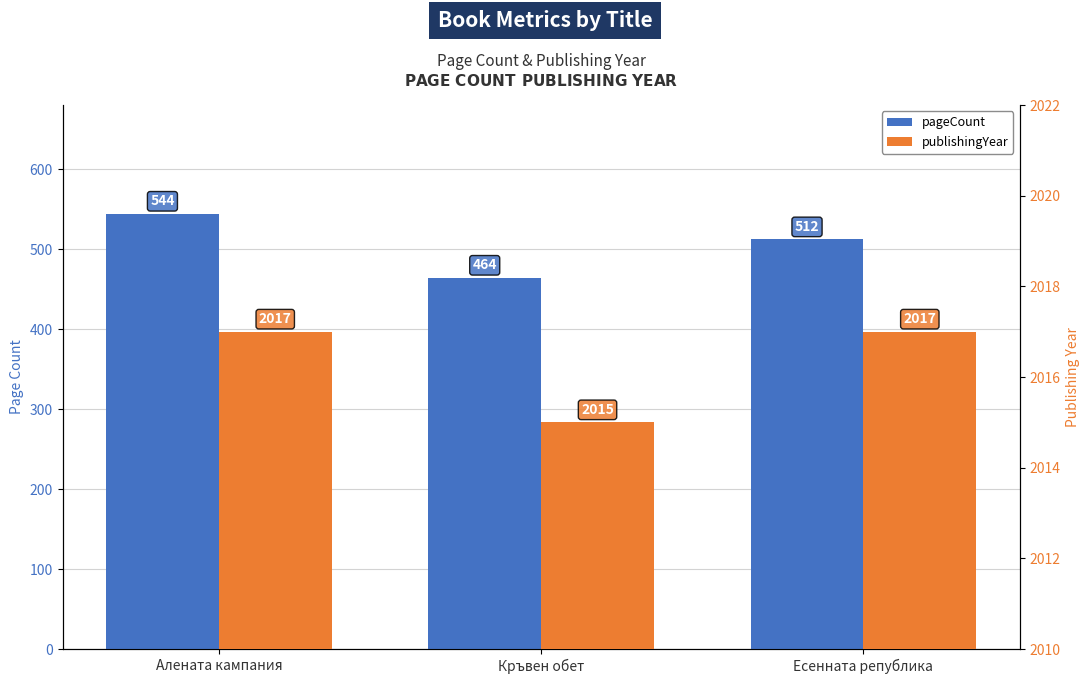

True or false: pageCount has a value of 190 at Есенната република.

False